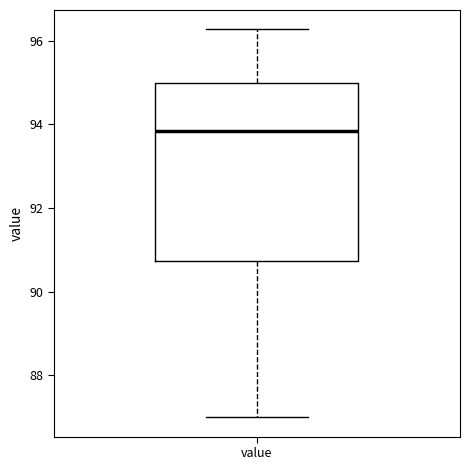

Transcribe this box plot: give where the median line is, the range the box spans, and where the two whiskers end, as read against the y-axis. The values are not printed on the chart, so give them approximately, as read against the axis.

median 93.8, box 90.8 to 95.0, whiskers 87.0 to 96.2